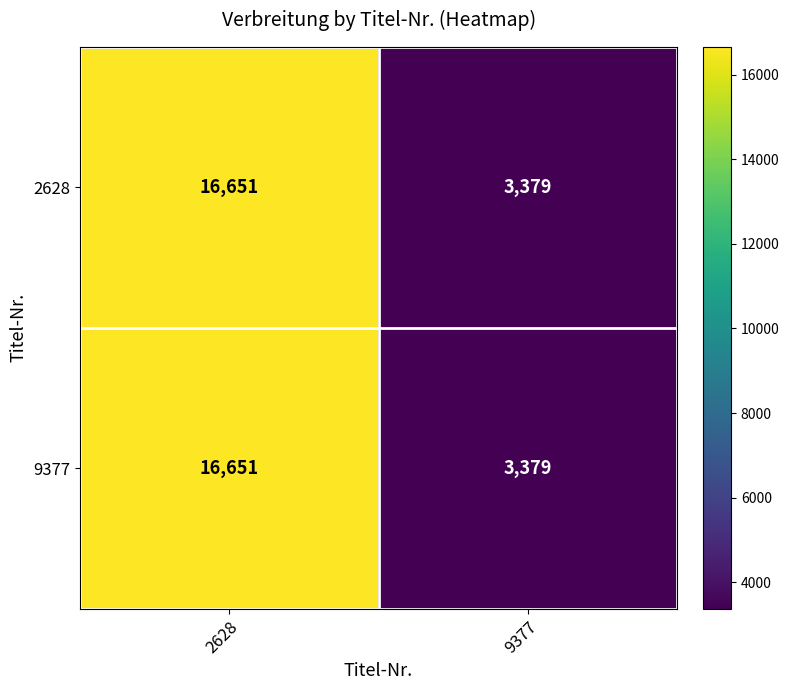

Which label corresponds to the largest value in the chart?

2628